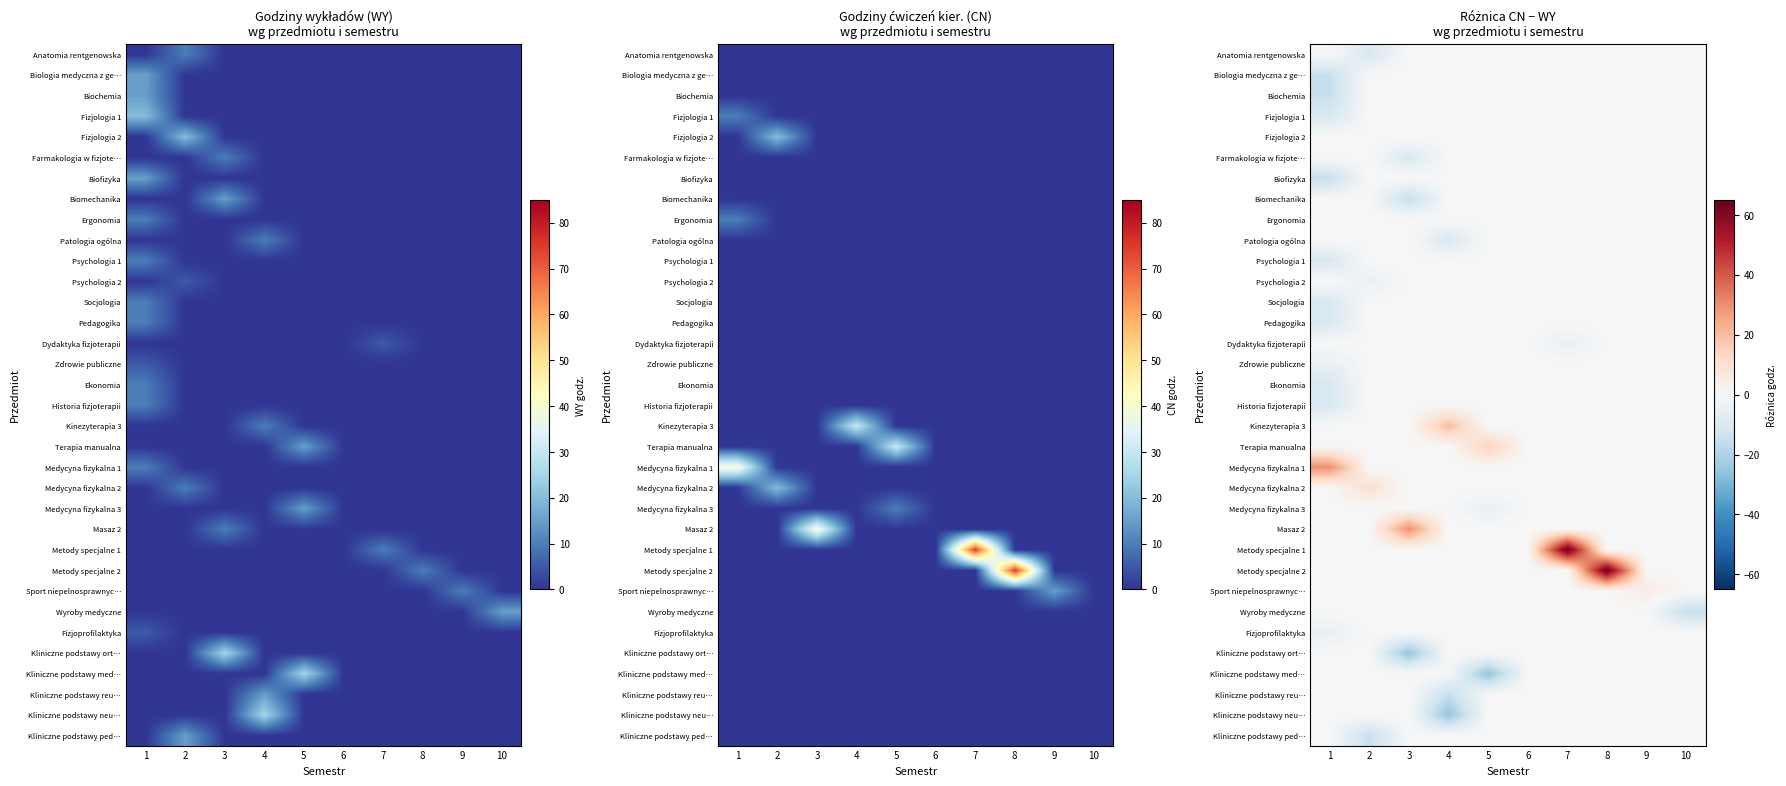

Is it true that Sport niepelnosprawnyc… equals 5 at 9?

True